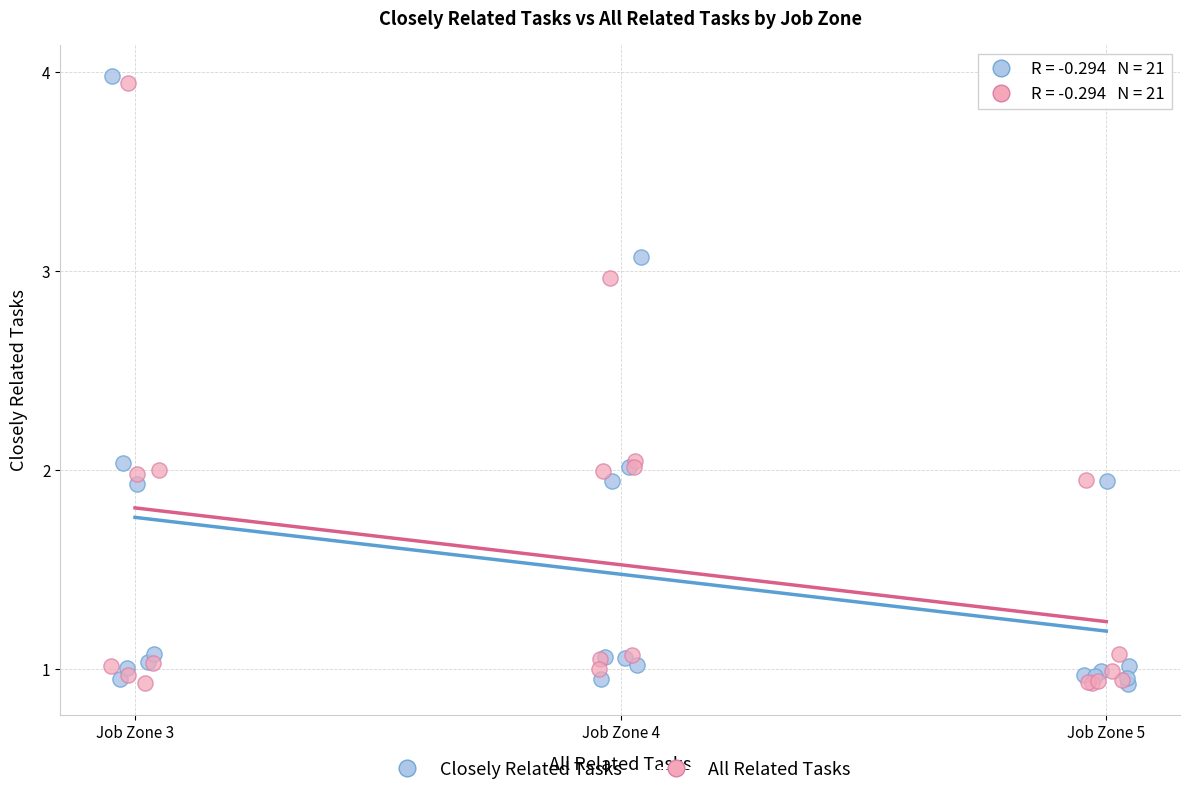

Which series has the largest Y range (max minus min)?

Closely Related Tasks